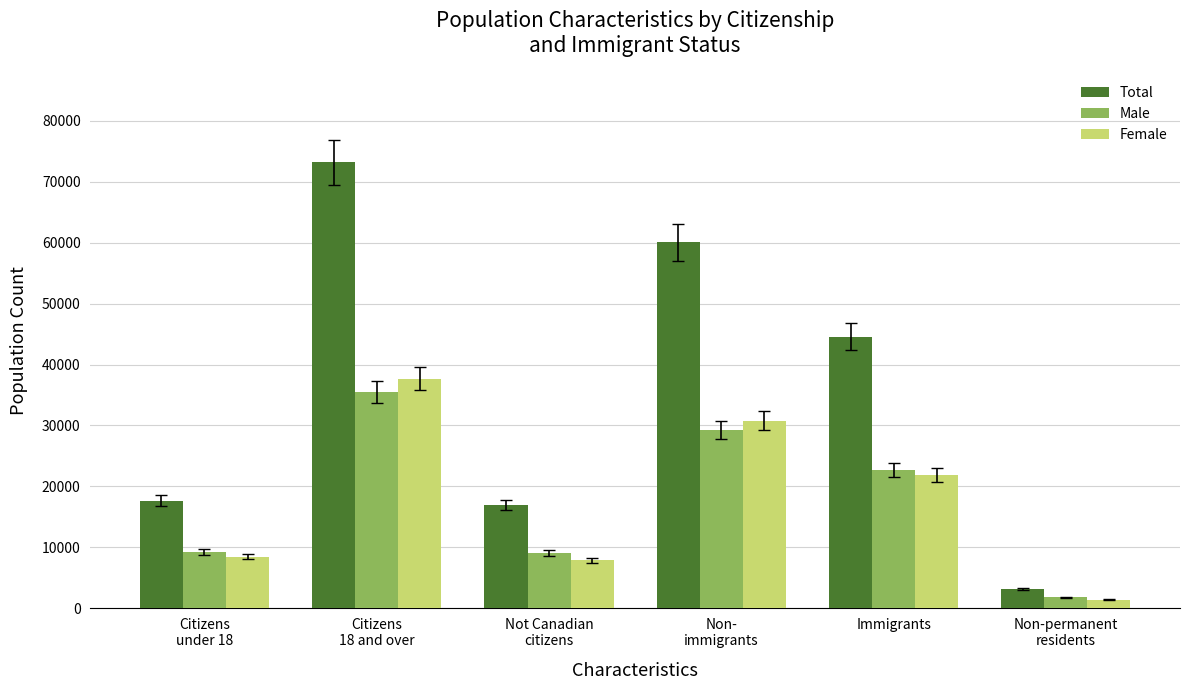

At which label is Female closest to 19505?

Immigrants